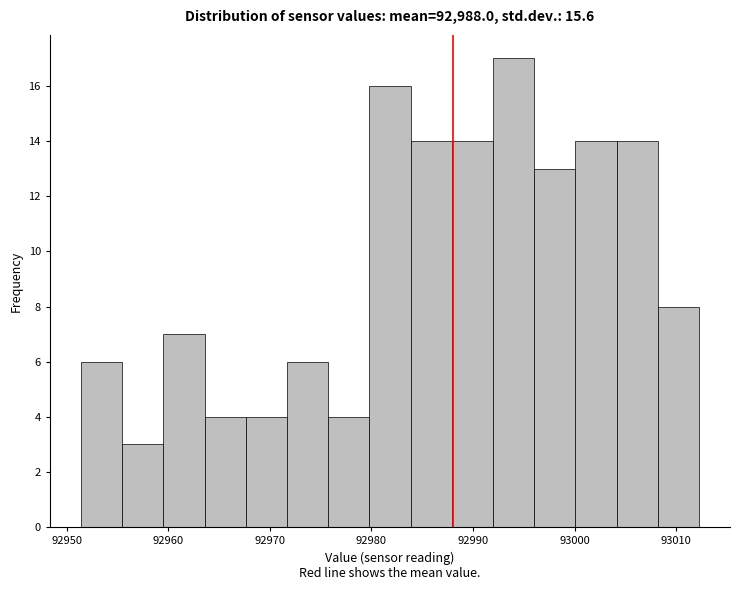

Over which range of the x-axis is the bar tallest?

92992 to 92996